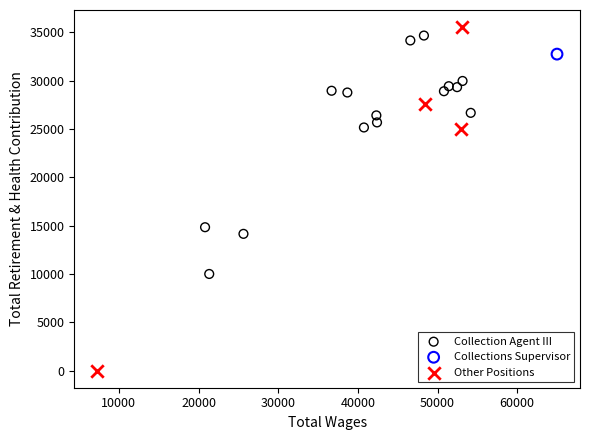

Which series contains the highest Y value?

Other Positions